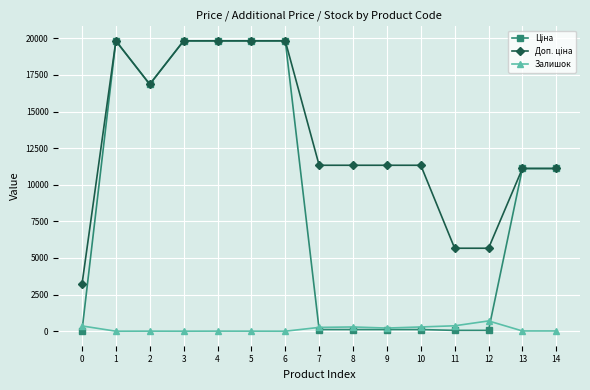

What is the difference between the highest and lowest values at 5?

19828.1